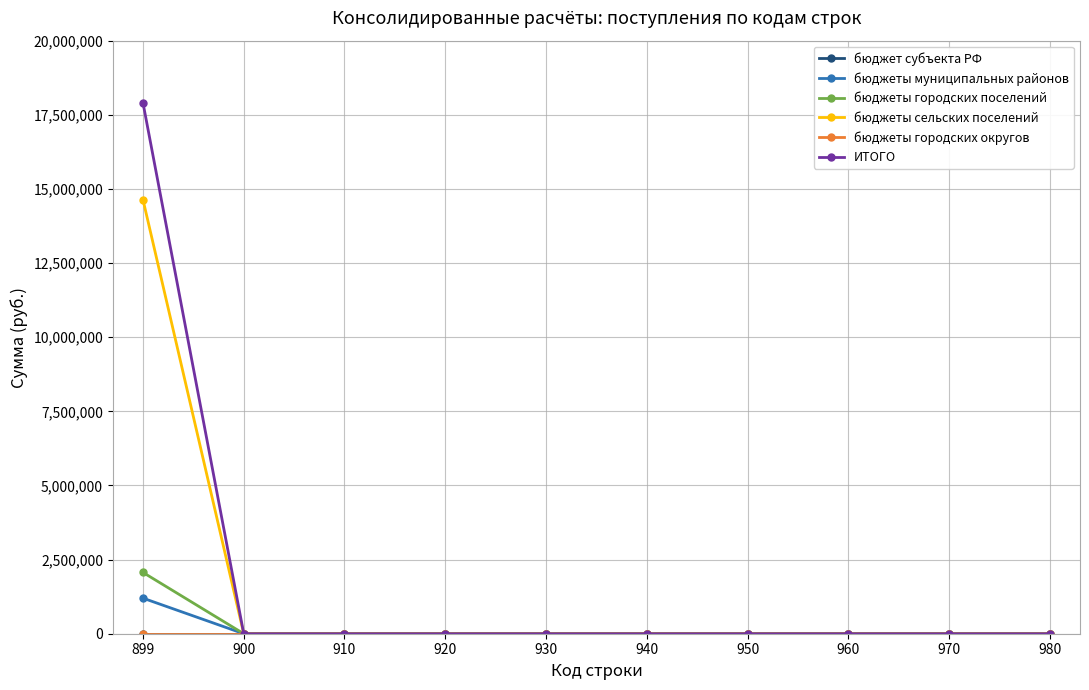

Is this an area chart (filled region under the line)?

No